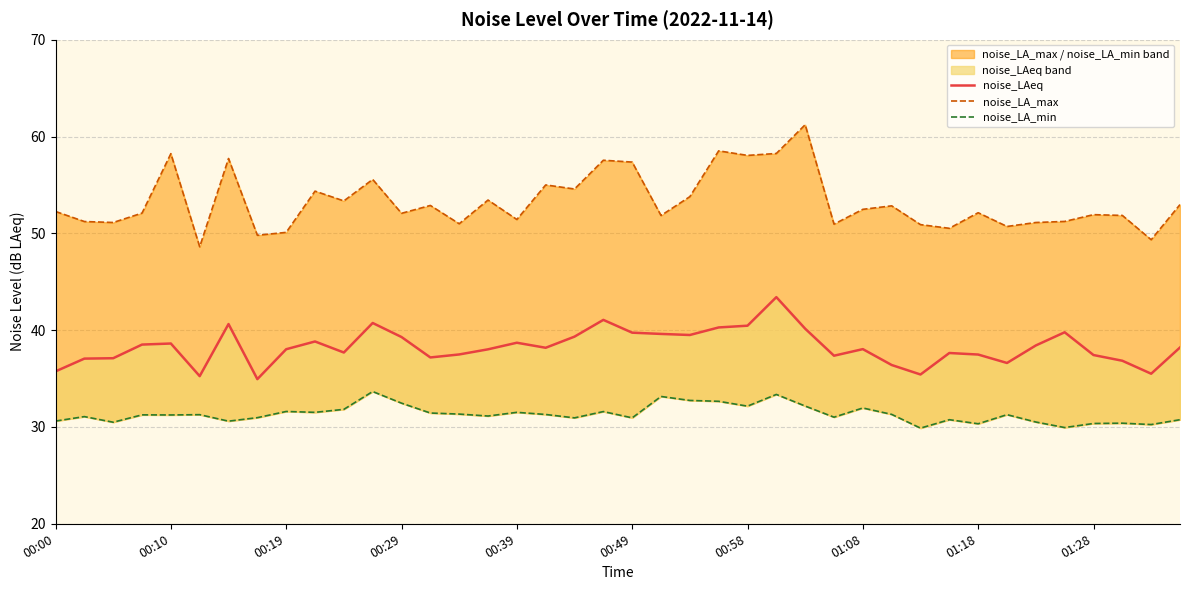

The noise_LAeq series shows 9.3 at 13. True or false?

False